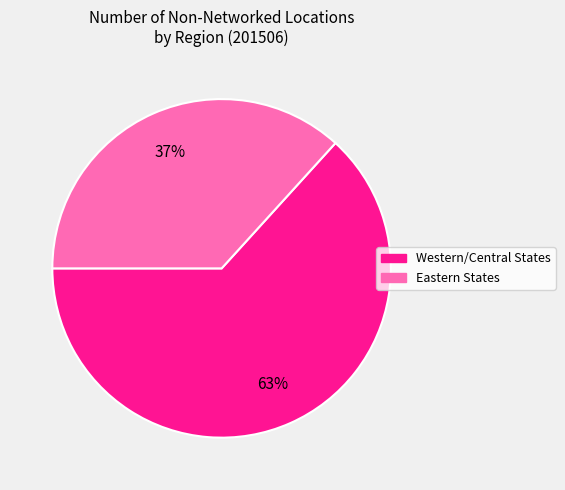

To the nearest percent, what is the average slice percentage?

50%